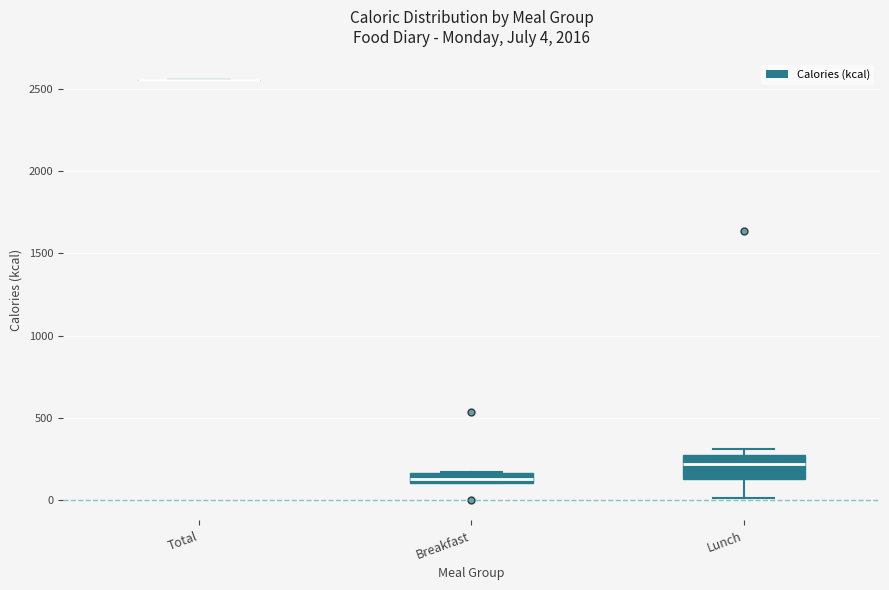

Comparing the boxes themselves (not the whiskers), which one is the tallest?

Lunch